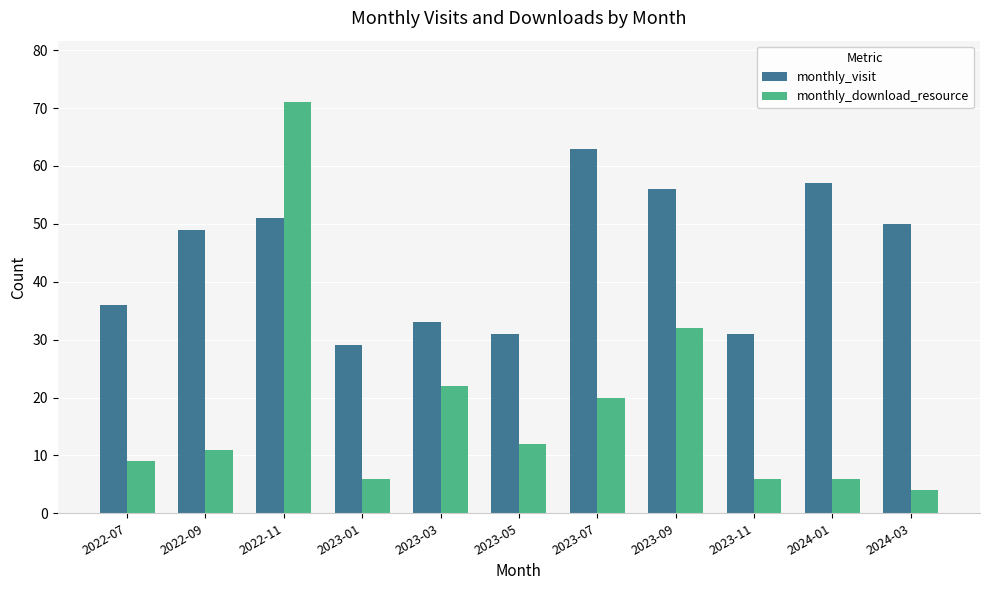

Is it true that monthly_download_resource equals 10 at 2023-11?

False